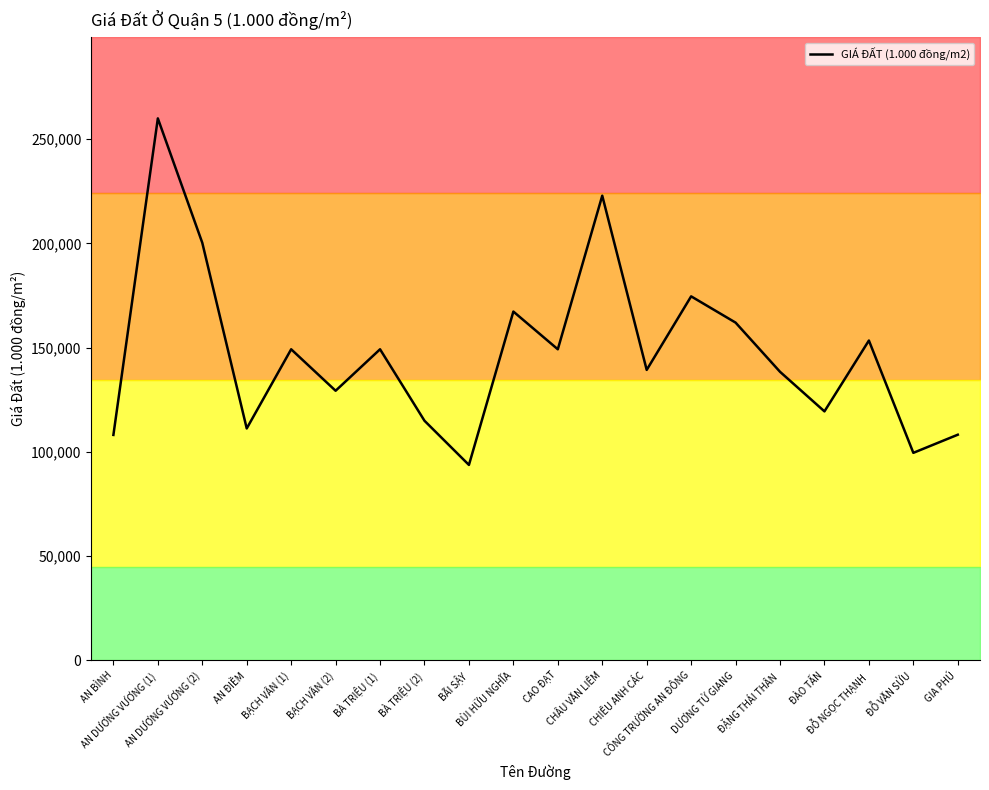

Which label corresponds to the largest value in the chart?

AN DƯƠNG VƯƠNG (1)